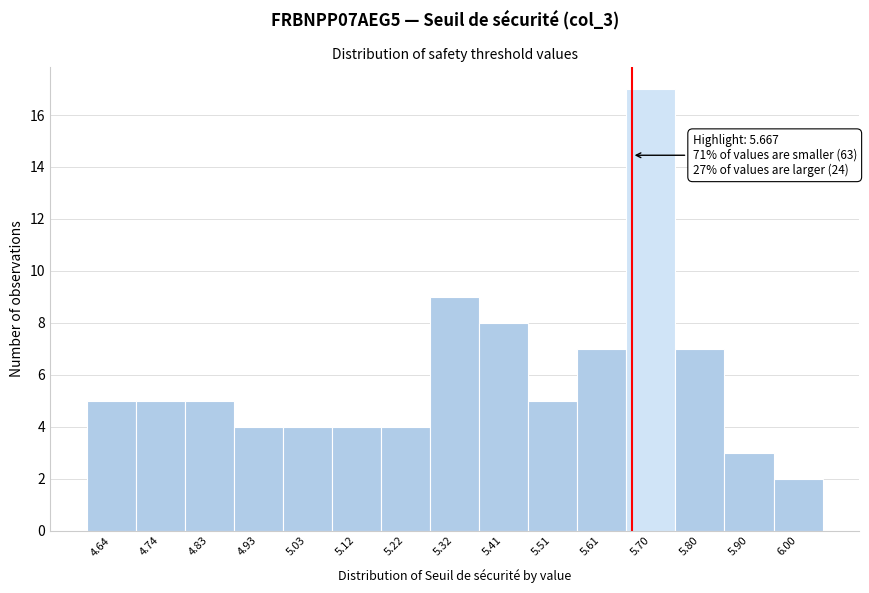

Over which range of the x-axis is the bar tallest?

5.66 to 5.75